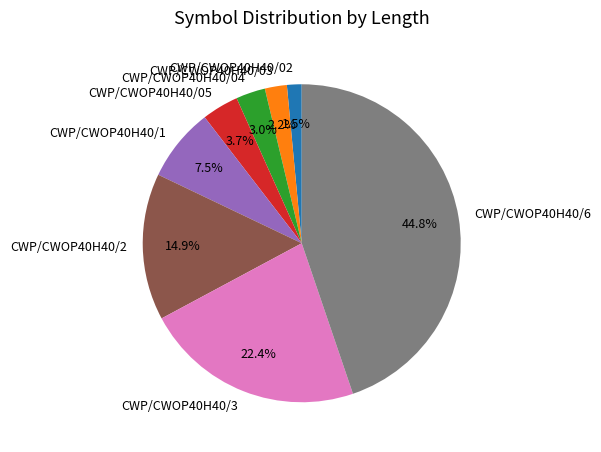

Which slice is the largest?

CWP/CWOP40H40/6